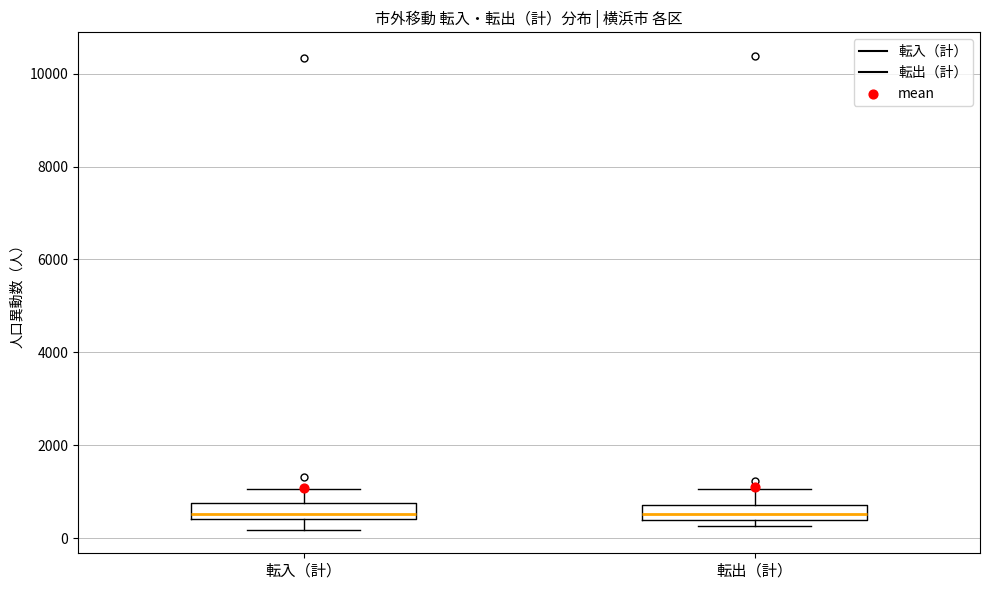

Where is the upper edge of the box for 転入（計） on the y-axis? The values are not printed on the chart, so give them approximately, as read against the axis.

800